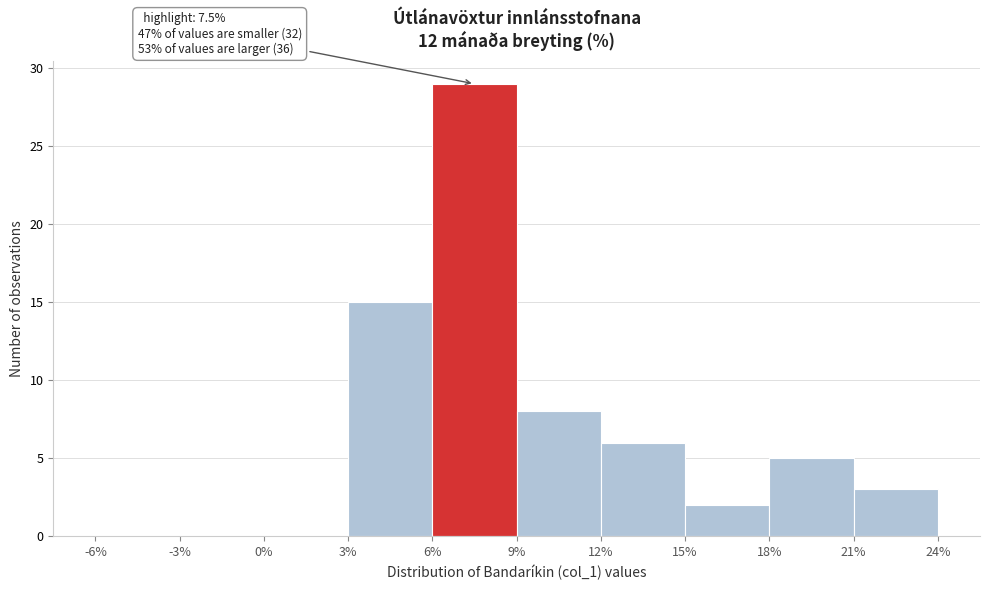

Which range on the x-axis has the tallest bar?

6% to 9%